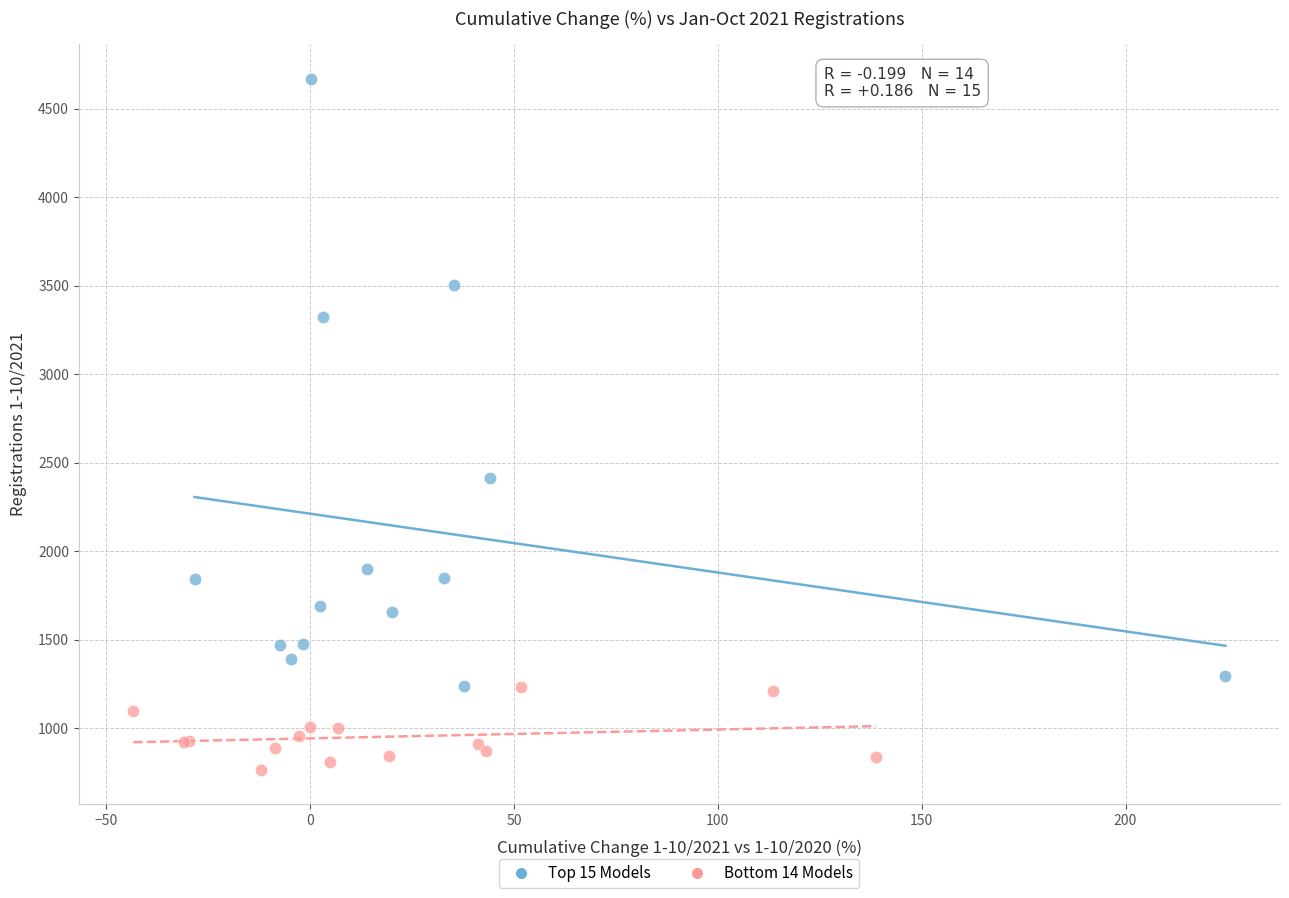

Which series reaches the minimum Y coordinate?

Bottom 14 Models